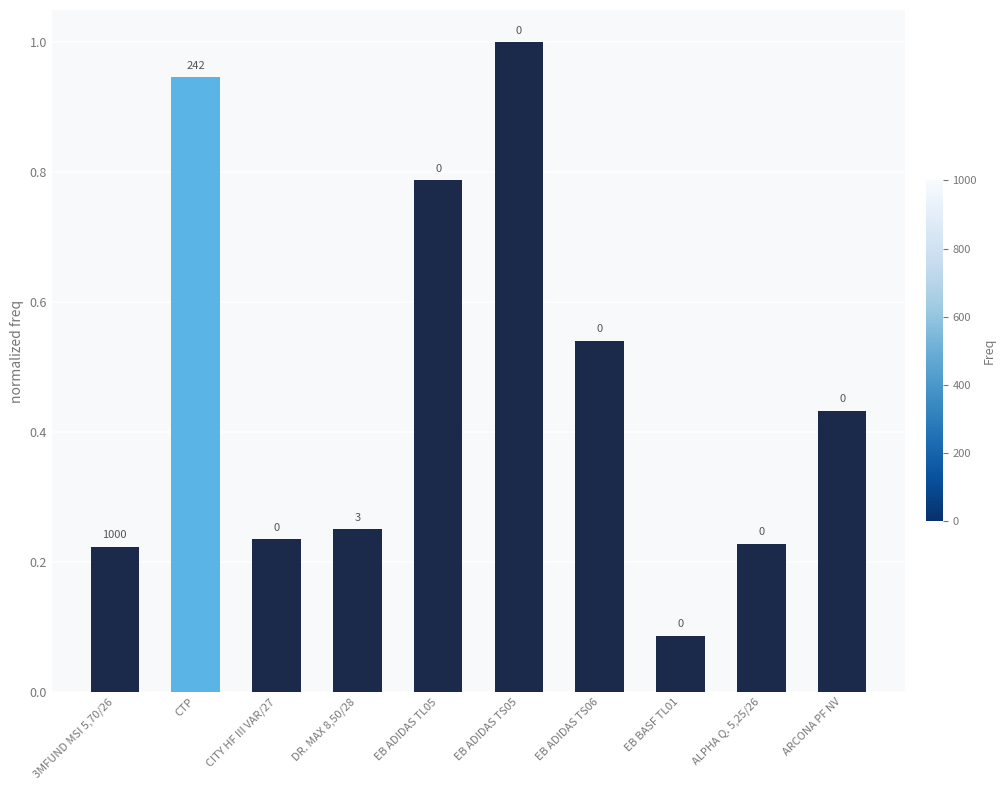

Does the chart contain any negative values?

No